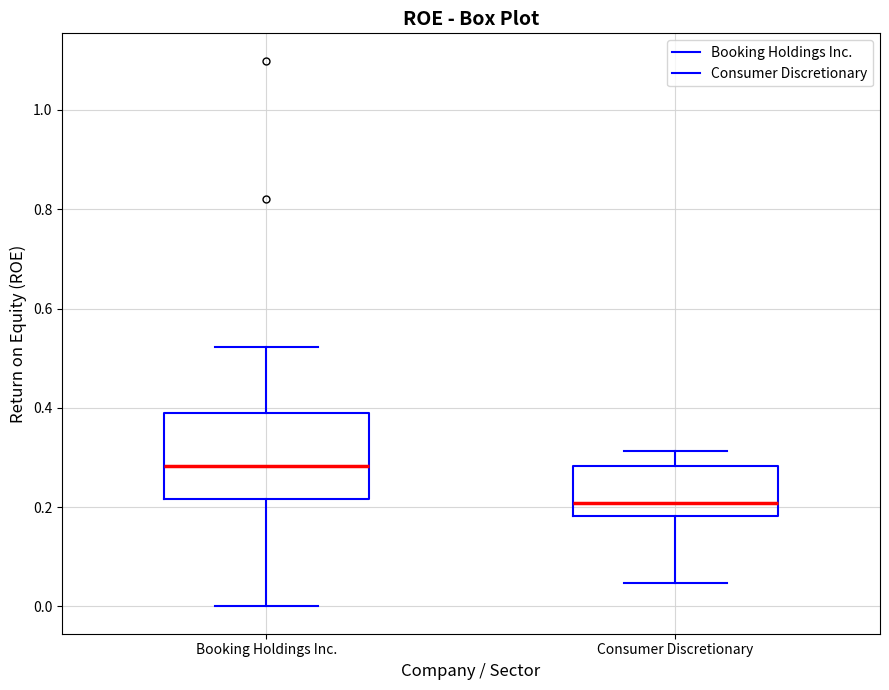

Reading left to right, transcribe this box plot: for each box, give where its median line is, the range the box spans, and where its two whiskers end, as read against the y-axis. The values are not printed on the chart, so give them approximately, as read against the axis.

Booking Holdings Inc.: median 0.28, box 0.22 to 0.40, whiskers 0.00 to 0.52
Consumer Discretionary: median 0.20, box 0.18 to 0.28, whiskers 0.04 to 0.32